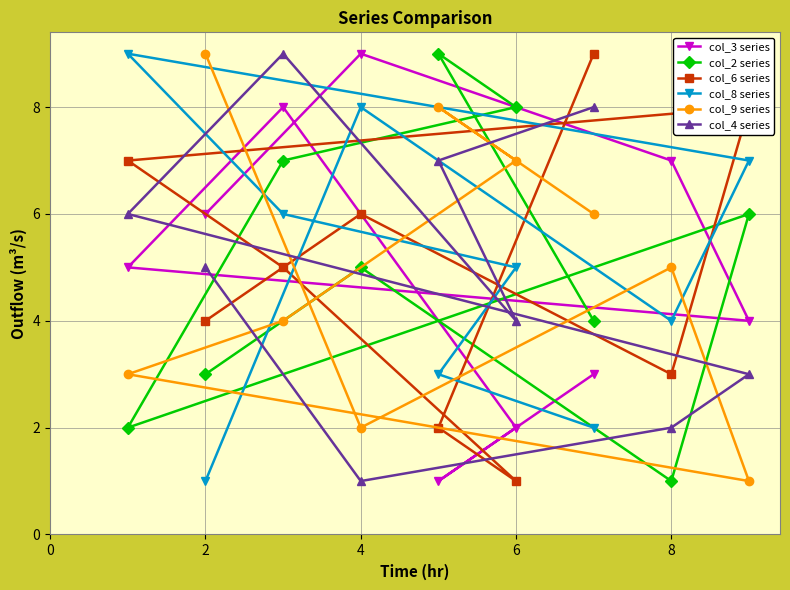

What is the smallest value displayed?

1